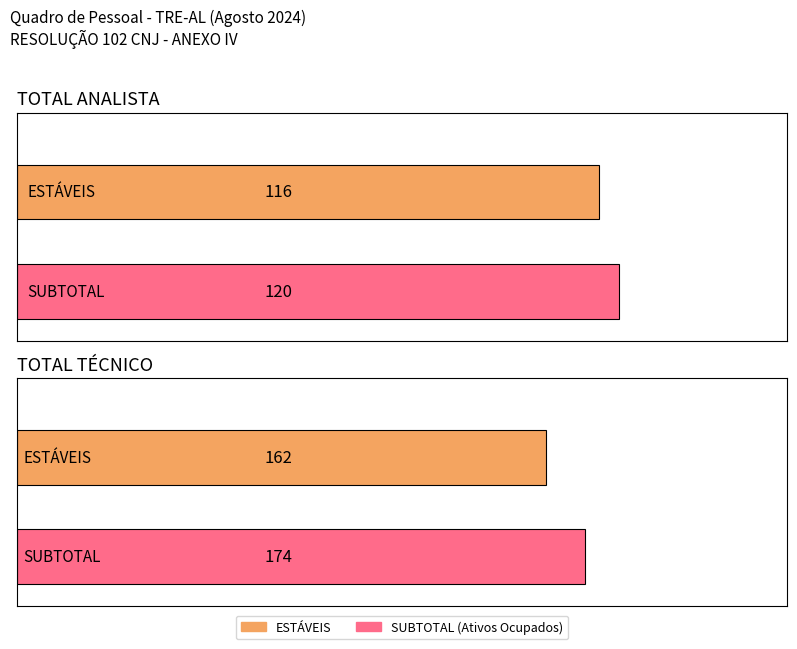

How many SUBTOTAL values are between 120 and 174?

2